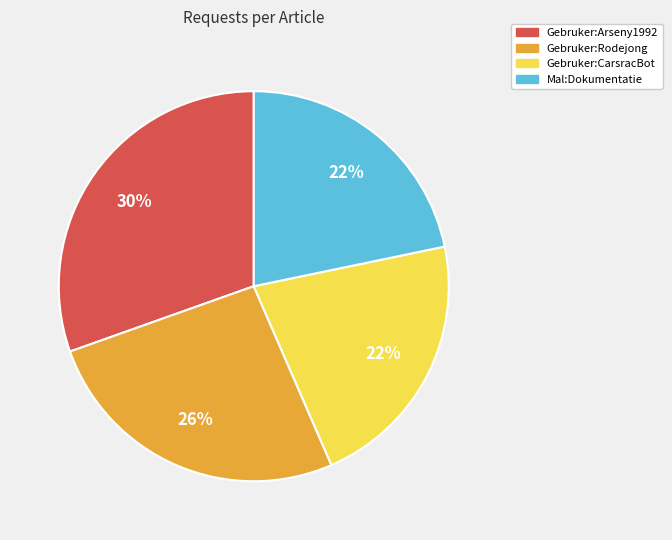

Is the sum of Gebruker:Rodejong and Gebruker:CarsracBot greater than half?

No